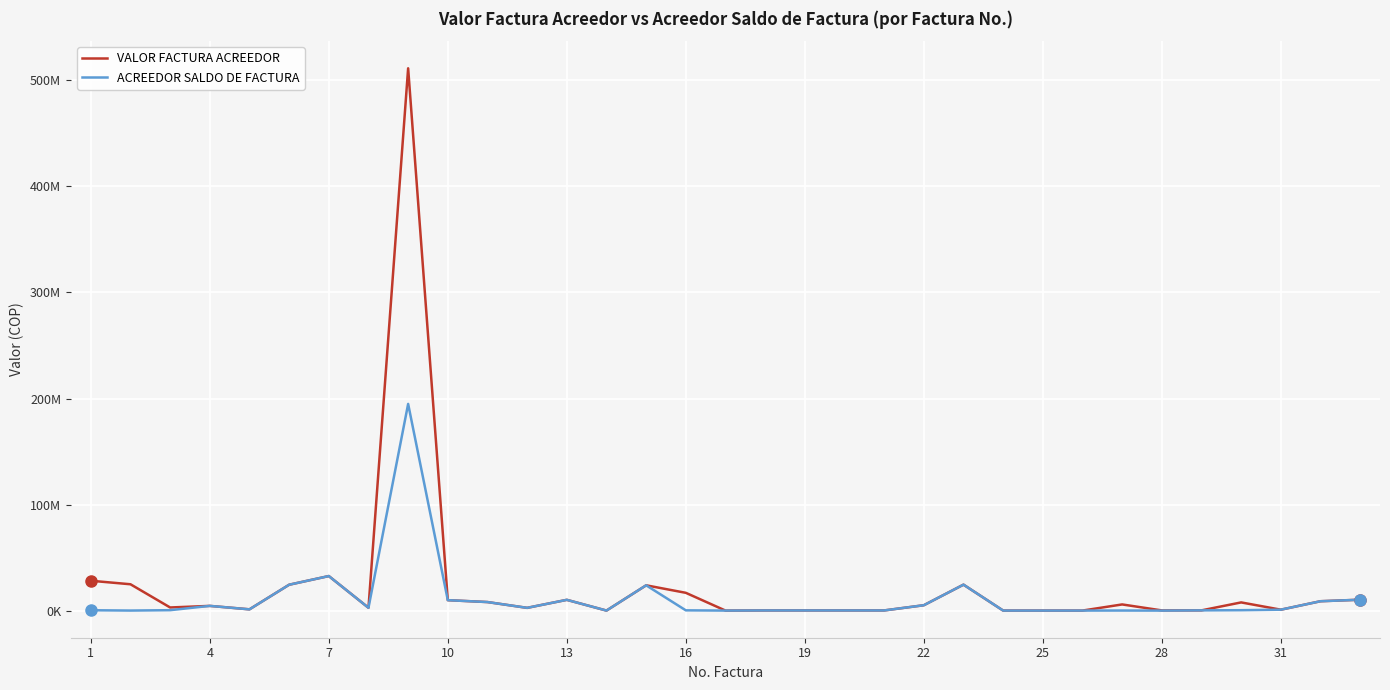

What are all the series names shown in the legend?

VALOR FACTURA ACREEDOR, ACREEDOR SALDO DE FACTURA